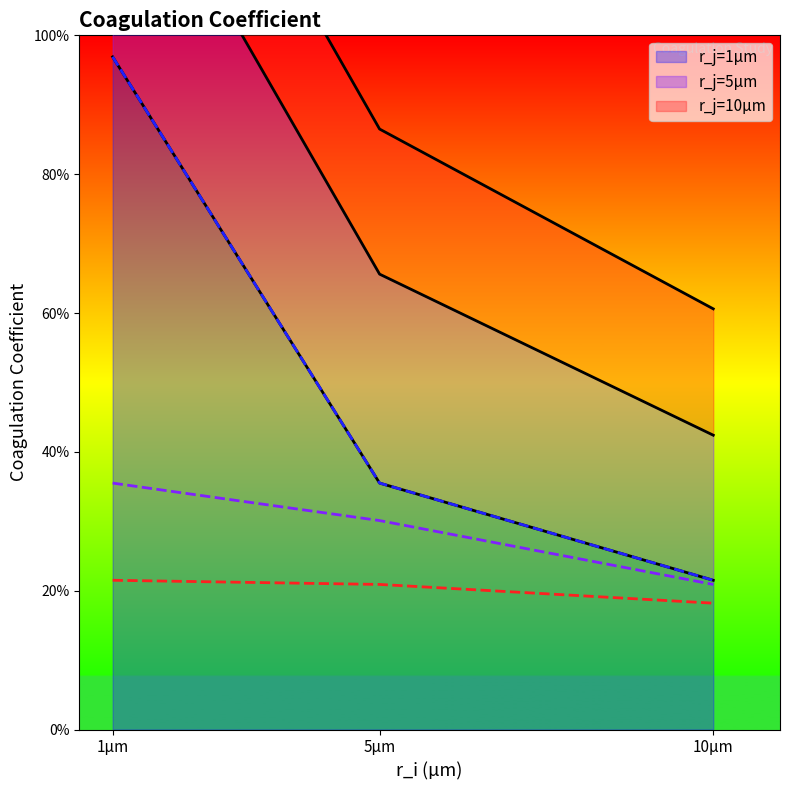

What is the total value across all series at 10µm?

0.6